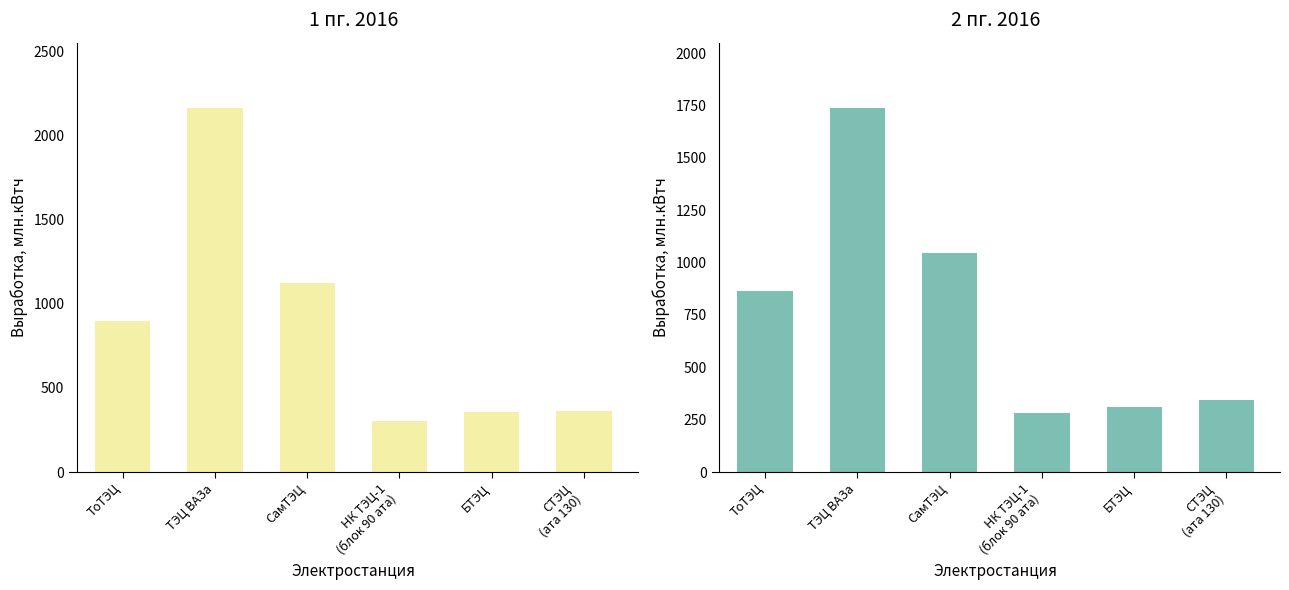

Which has a higher value, СТЭЦ
(ата 130) or БТЭЦ?

СТЭЦ
(ата 130)